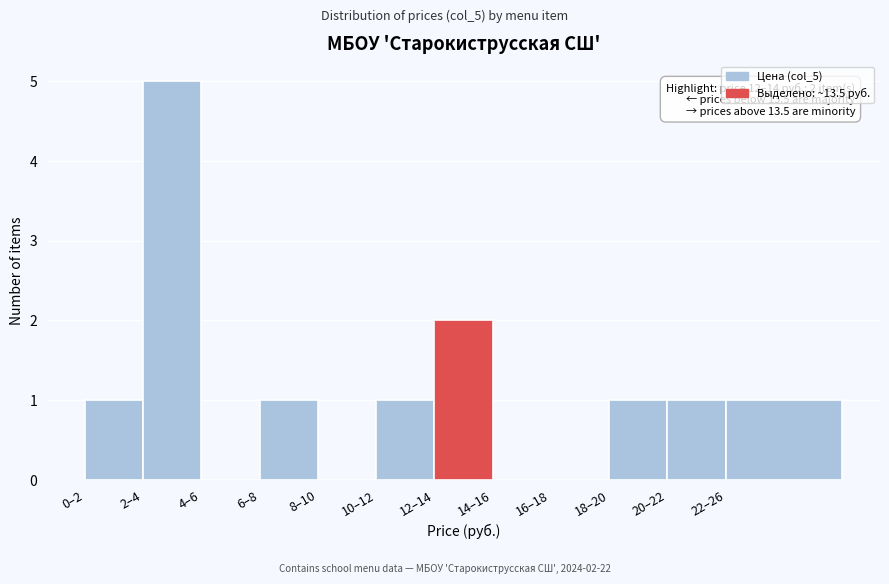

Reading left to right, transcribe all the data shown in this chart.

0–2=1	2–4=5	4–6=0	6–8=1	8–10=0	10–12=1	12–14=2	14–16=0	16–18=0	18–20=1	20–22=1	22–26=1